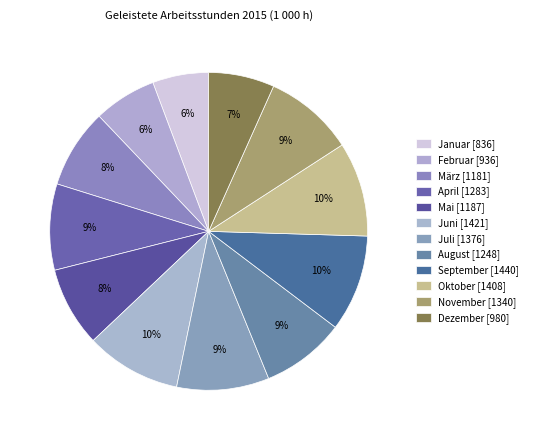

What percentage is NOT represented by August?

91.5%